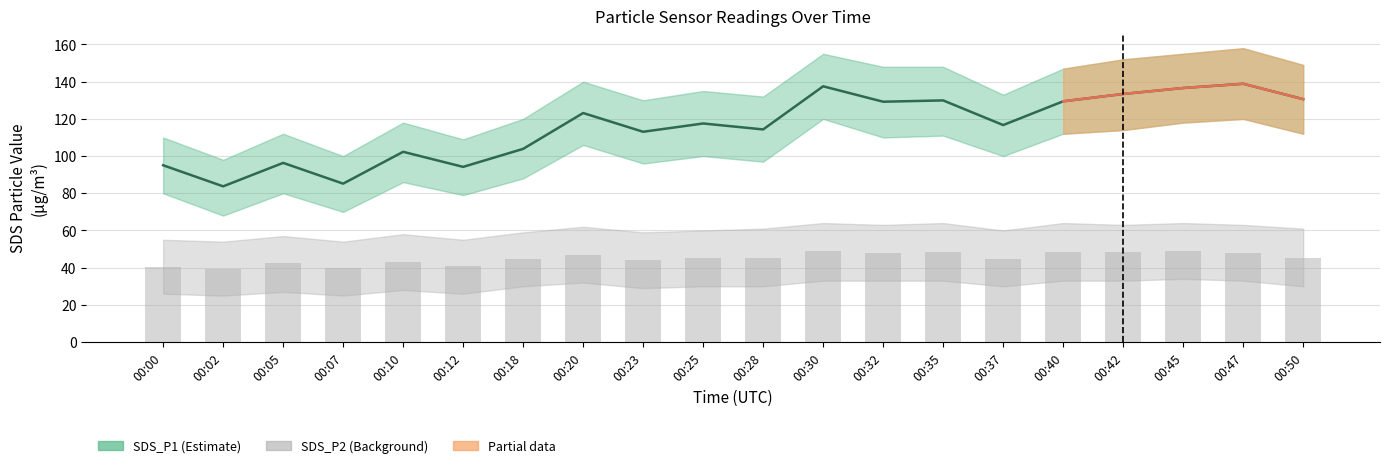

What is the difference between the maximum and second lowest values?

53.7